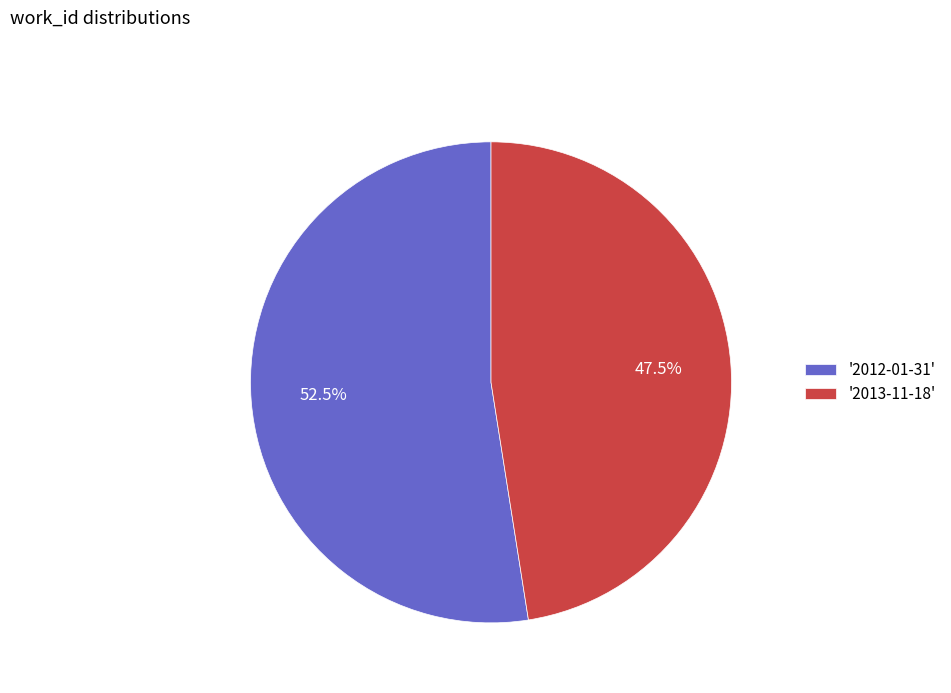

Which has a higher value, '2013-11-18' or '2012-01-31'?

'2012-01-31'